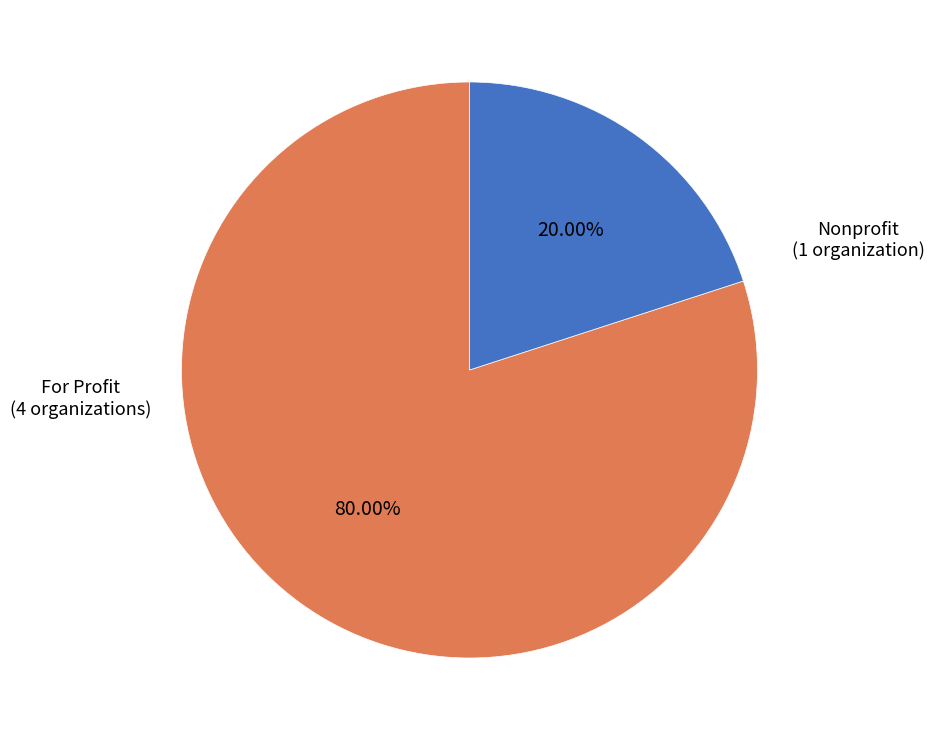

Between Nonprofit and For Profit, which is larger?

For Profit